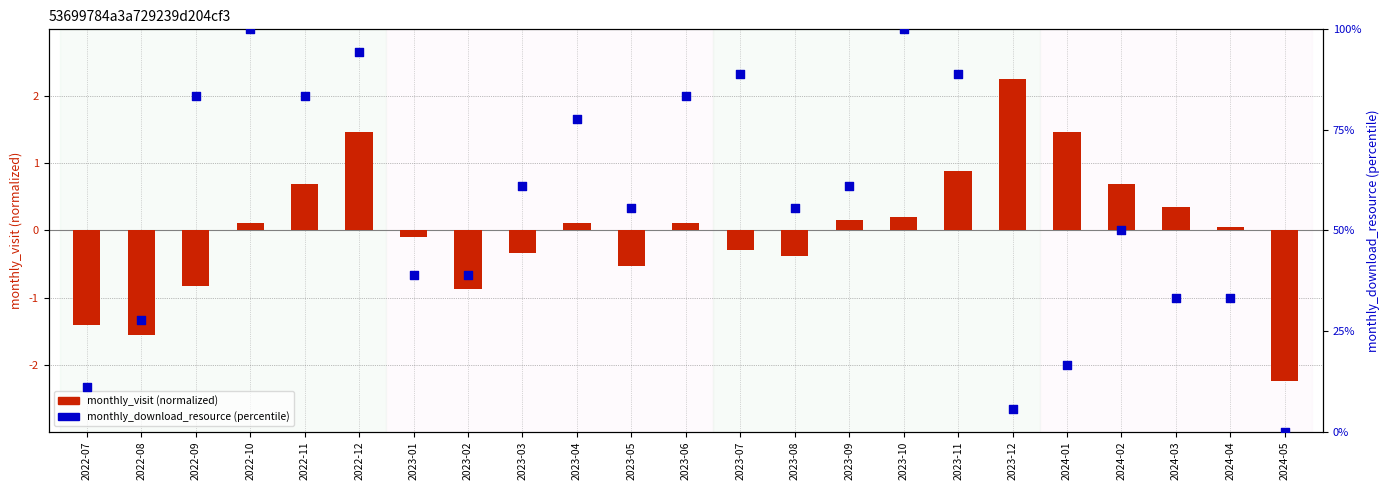

Which series has the widest spread of Y values?

monthly_download_resource (percentile)